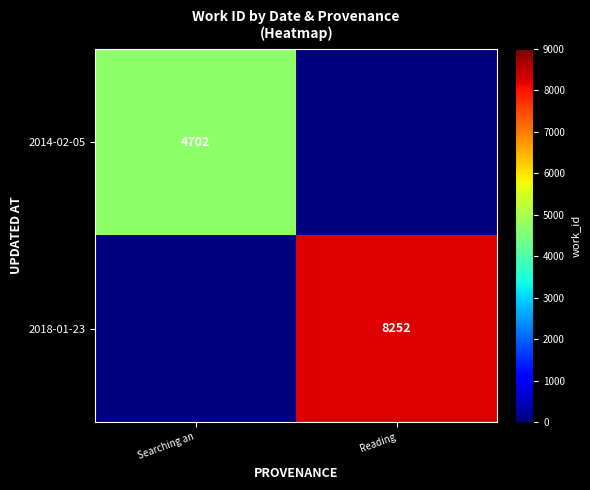

Count the number of data series in this chart.

2